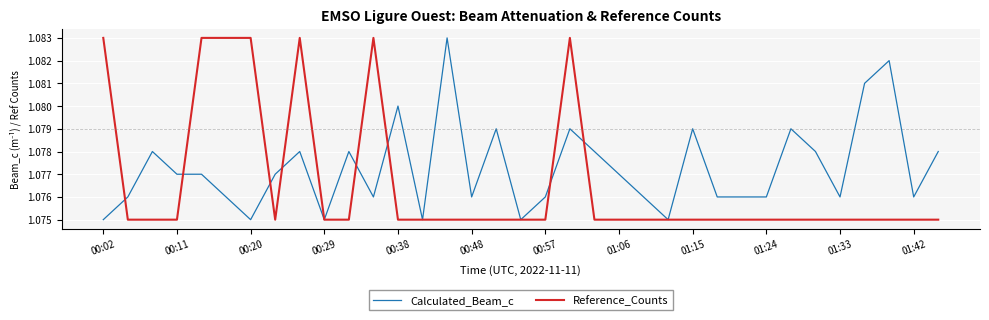

List the series in order of their overall mean, lowest first.

Reference_Counts, Calculated_Beam_c